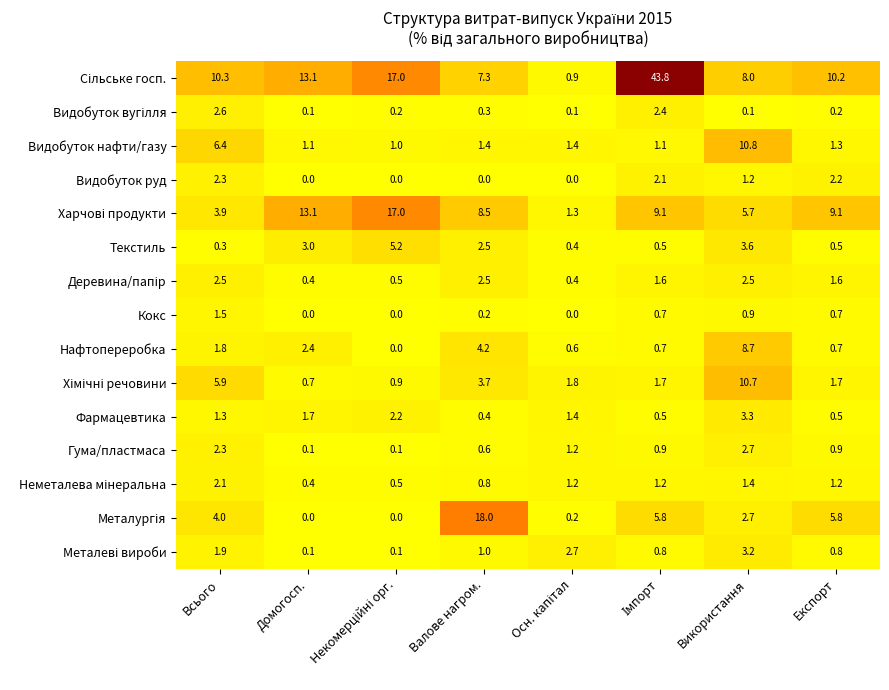

Which category has the lowest value in the Текстиль series?

Всього